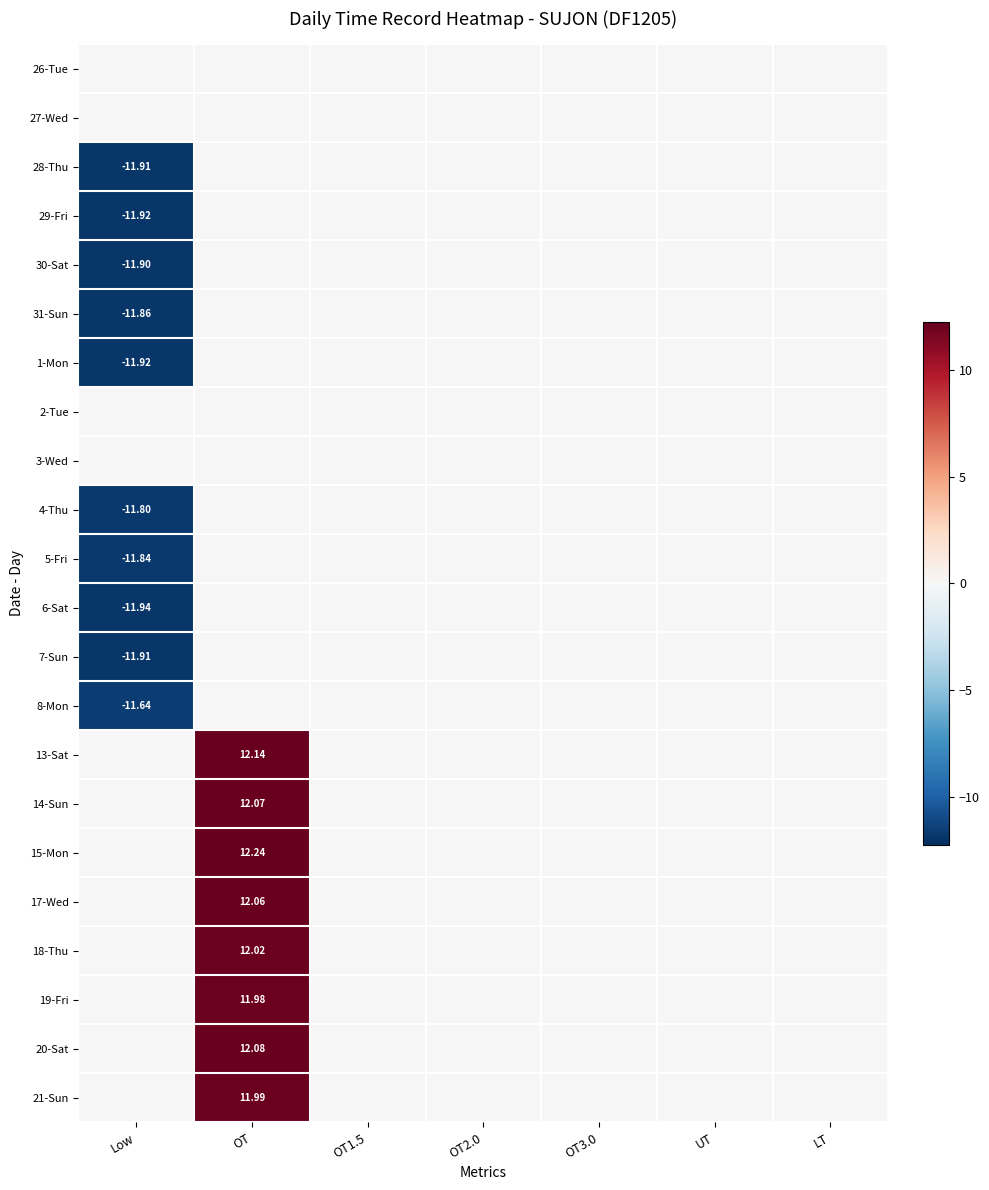

How many categories are shown in the chart?

7